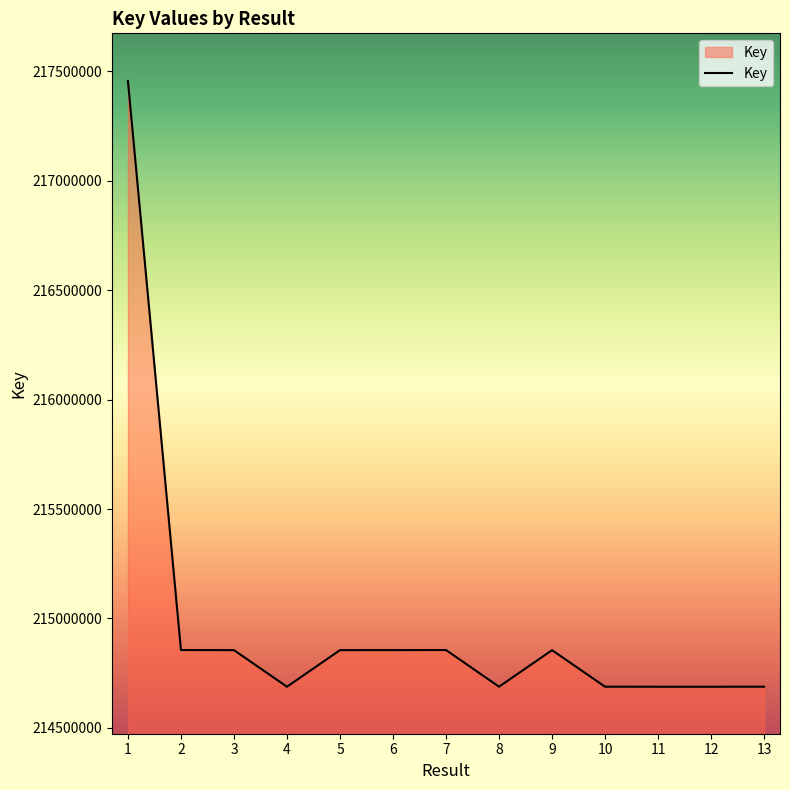

Does the chart have visible grid lines?

No